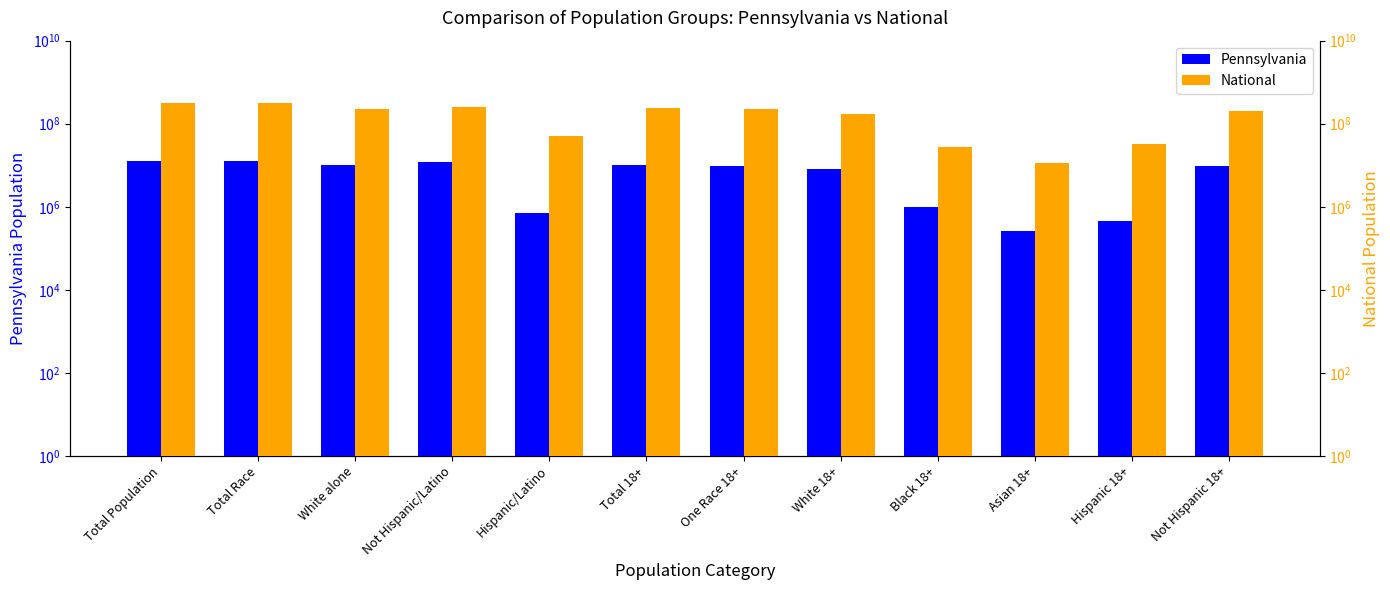

Rank the series by their maximum value, from lowest to highest.

Pennsylvania, National